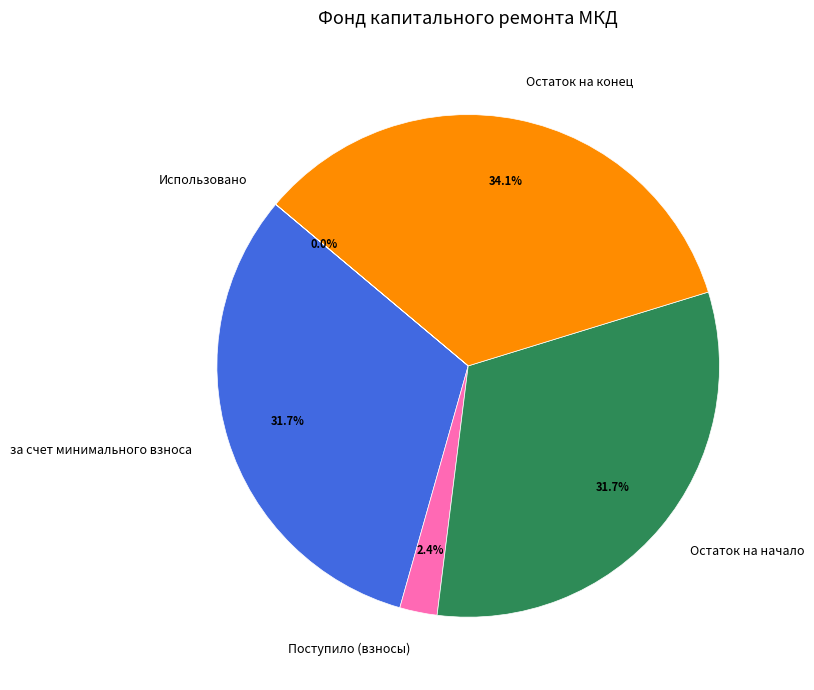

What is the largest slice in the pie chart?

Остаток на конец